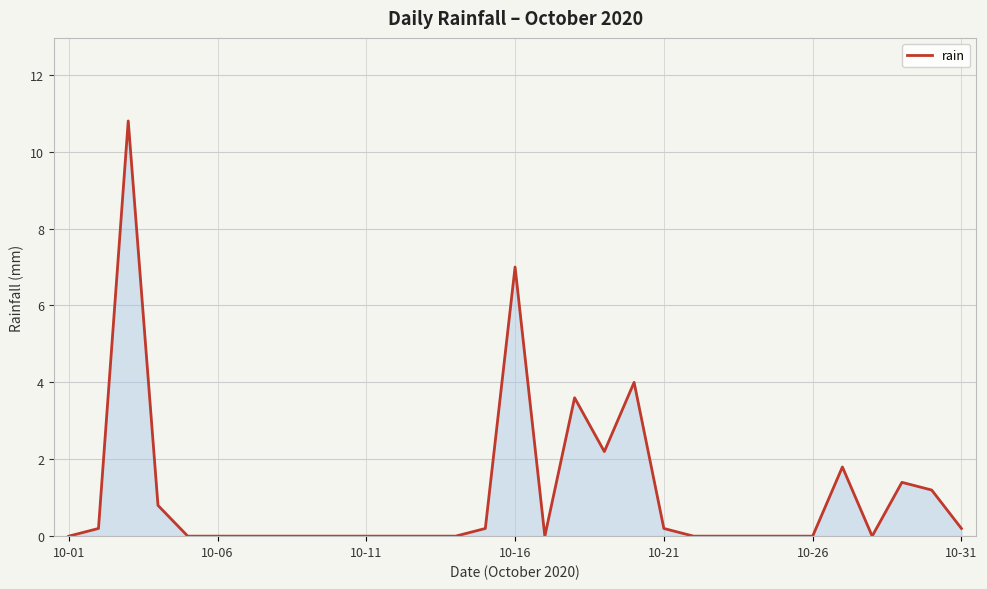

Reading right to left, what are all the values shown in this chart?

0.2	1.2	1.4	0.0	1.8	0.0	0.0	0.0	0.0	0.0	0.2	4.0	2.2	3.6	0.0	7.0	0.2	0.0	0.0	0.0	0.0	0.0	0.0	0.0	0.0	0.0	0.0	0.8	10.8	0.2	0.0